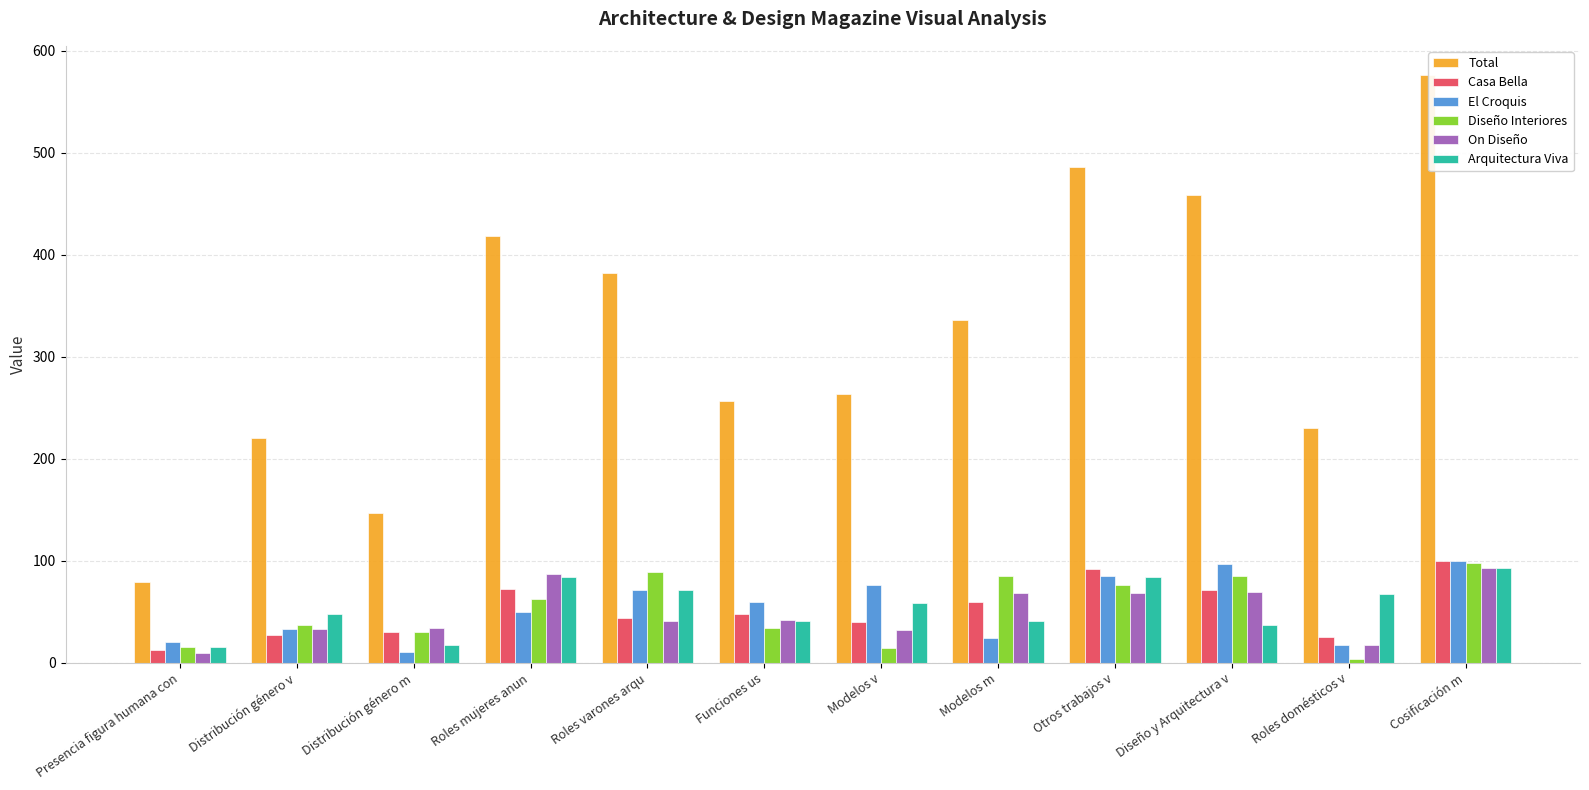

Between Presencia figura humana con and Roles mujeres anun, which series saw the biggest shift?

Total